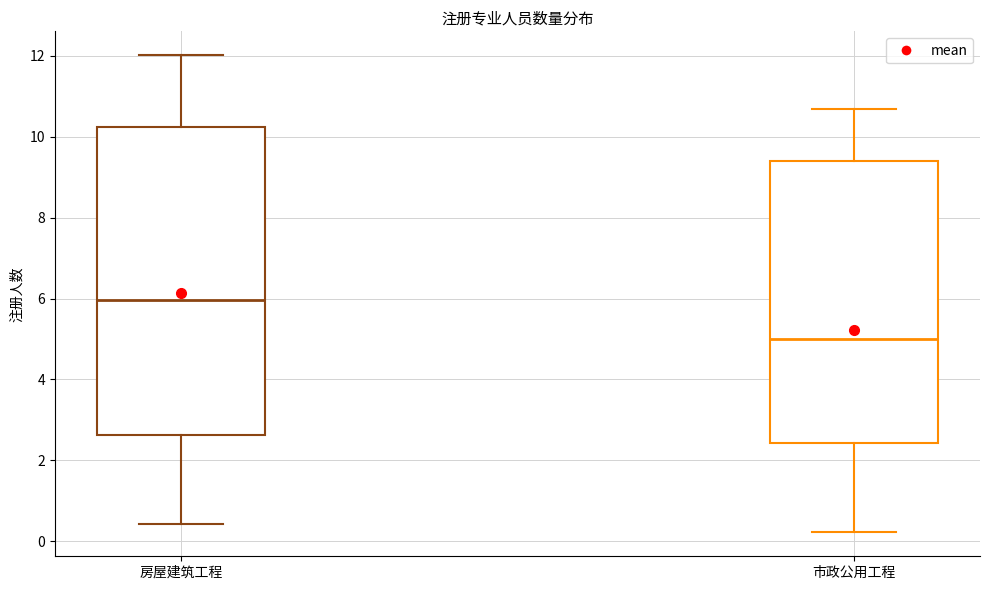

Where does the lower whisker of the box for 市政公用工程 end on the y-axis? The values are not printed on the chart, so give them approximately, as read against the axis.

0.2